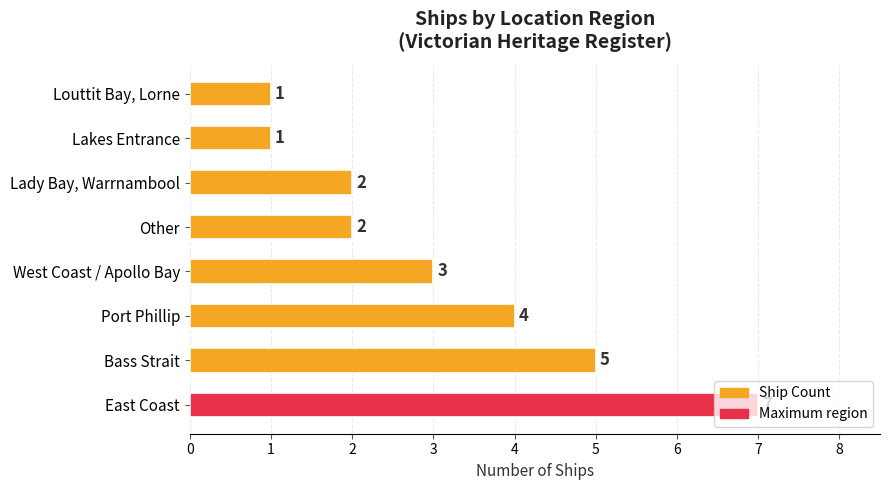

Is it true that the value at West Coast / Apollo Bay is 3?

True